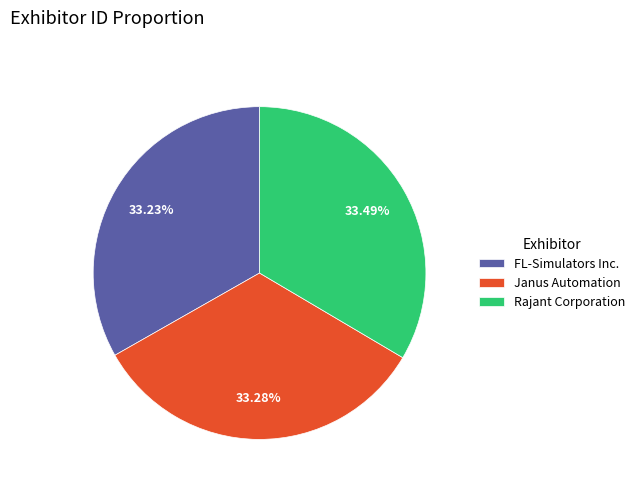

What is the ratio of the value at FL-Simulators Inc. to the value at Janus Automation?

1.0